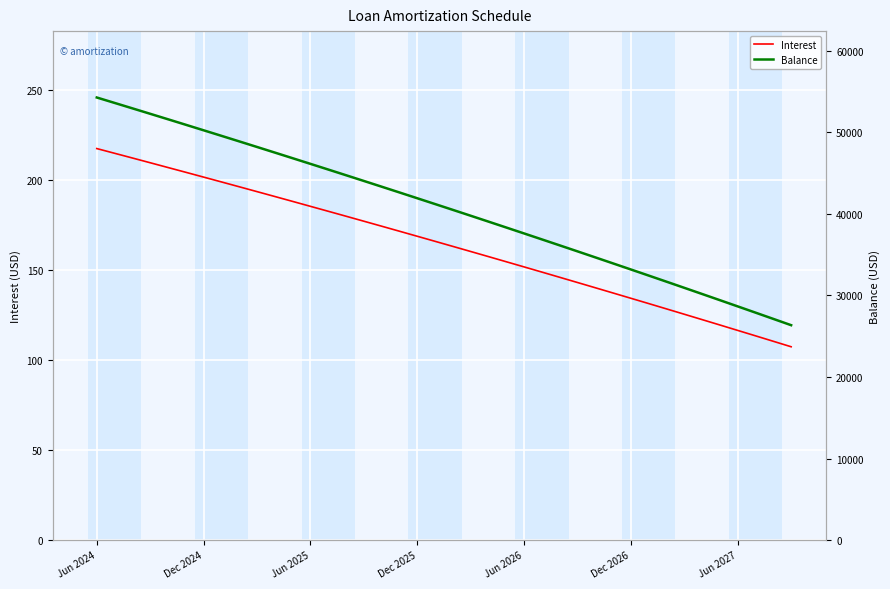

Rank the series at 26 from highest to lowest value.

Balance, Interest